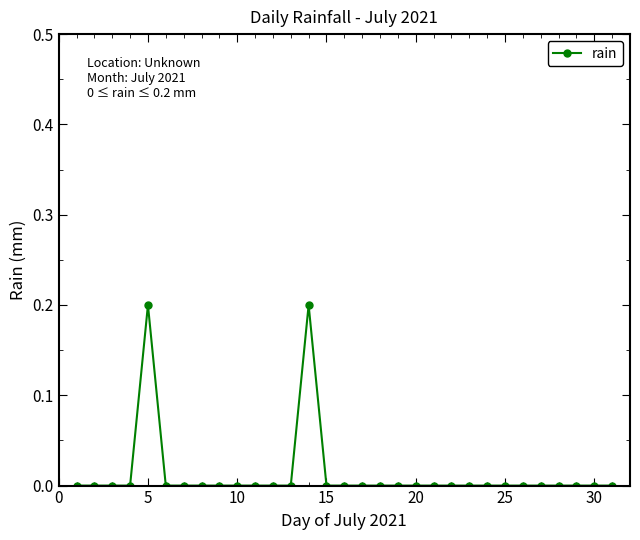

What is the sum of all values?

0.4